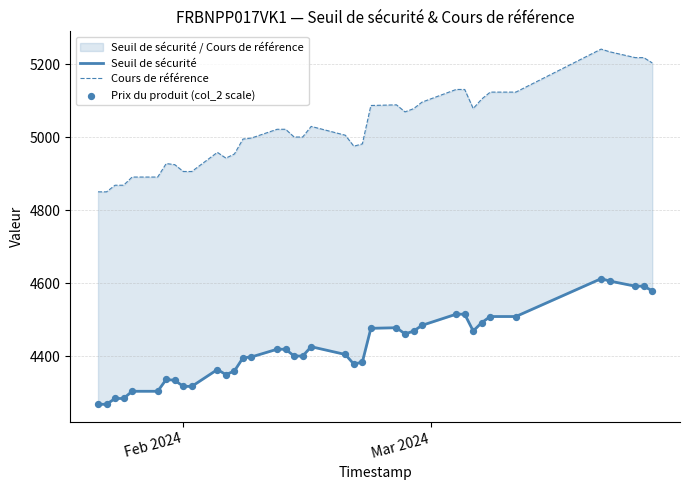

Which series has the largest total across all categories?

Cours de référence